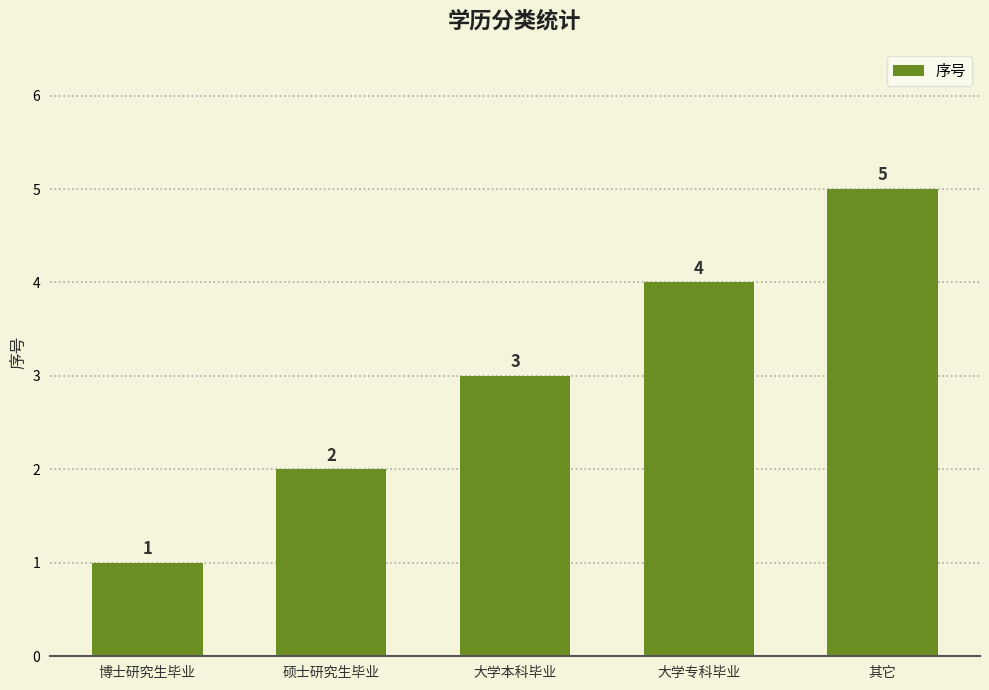

What is the change in value from 大学专科毕业 to 其它?

+1